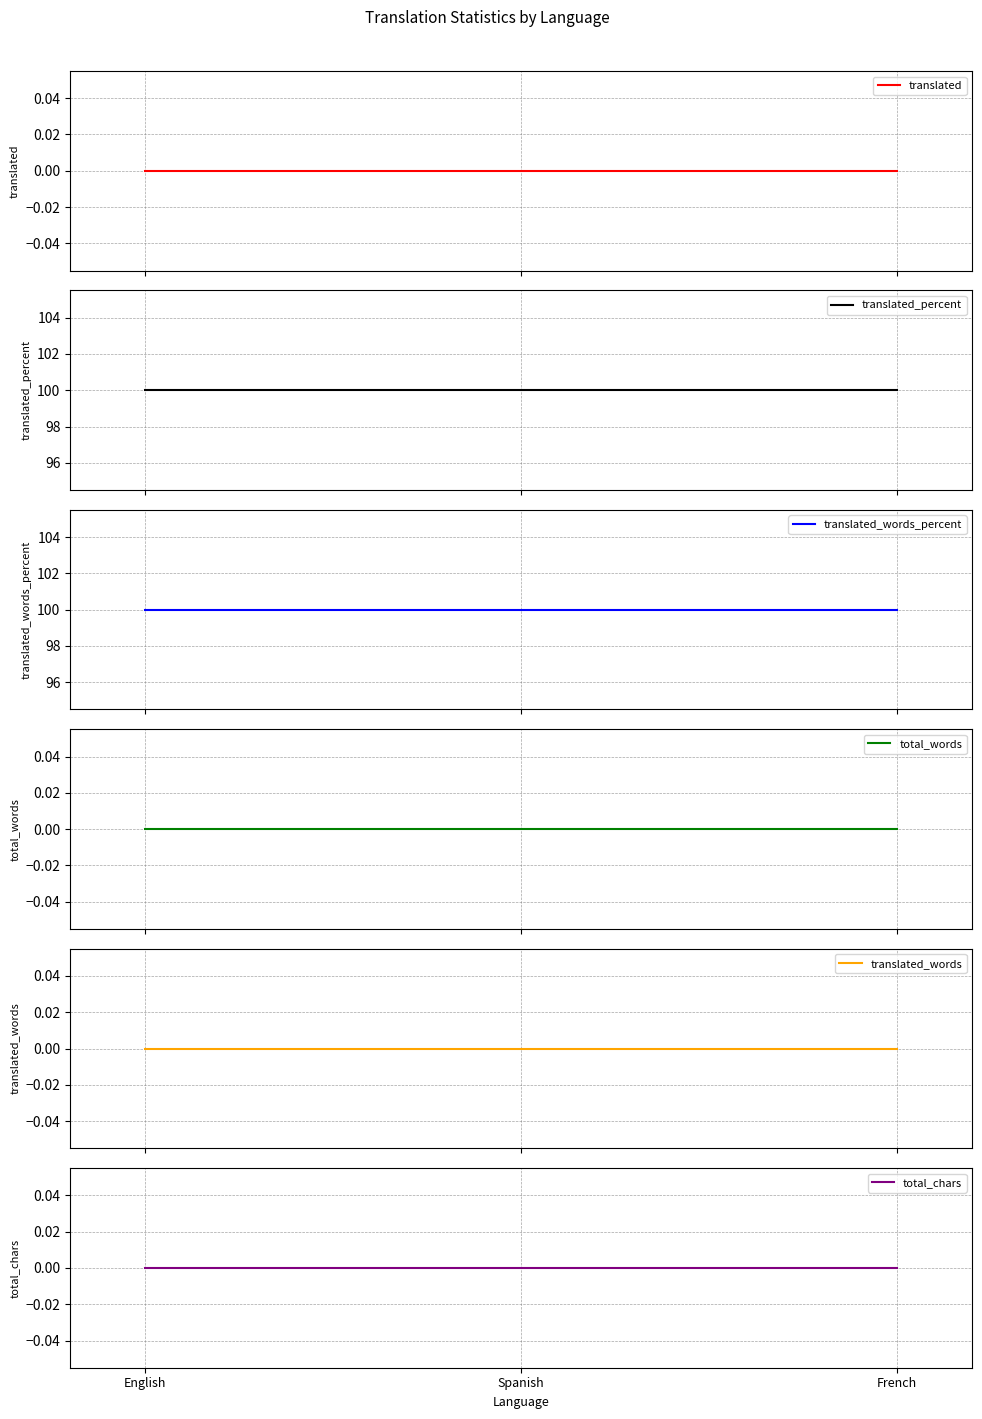

Which series has the largest range (max minus min)?

translated